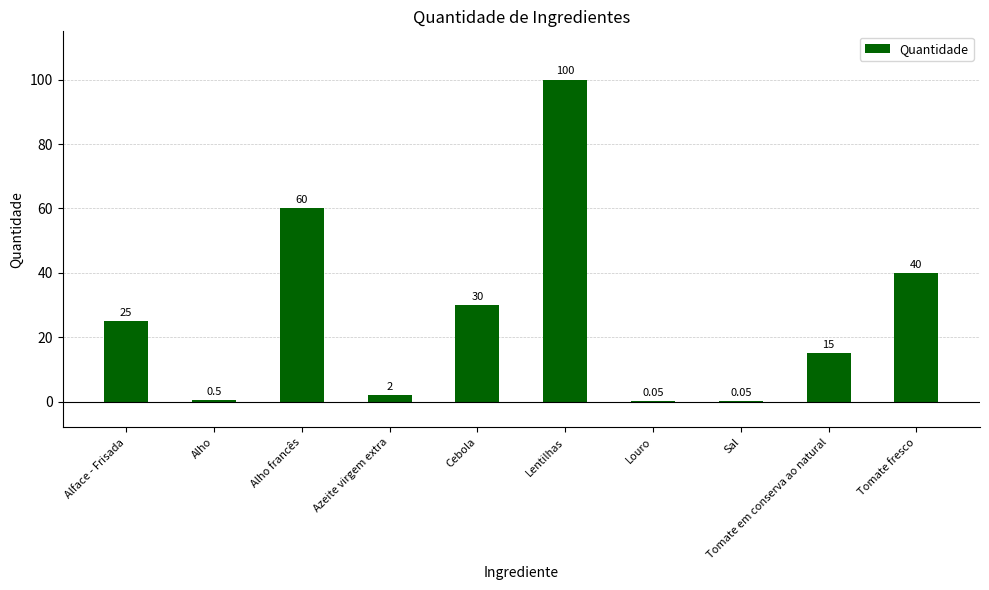

What is the sum of the values at Sal and Cebola?

30.1